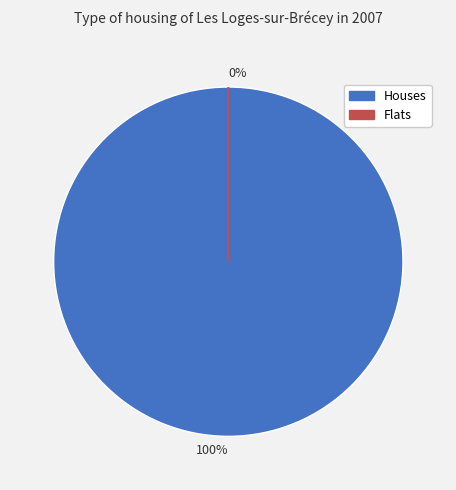

To the nearest percent, what is the difference between the 4216 and 0 slice percentages?

100%